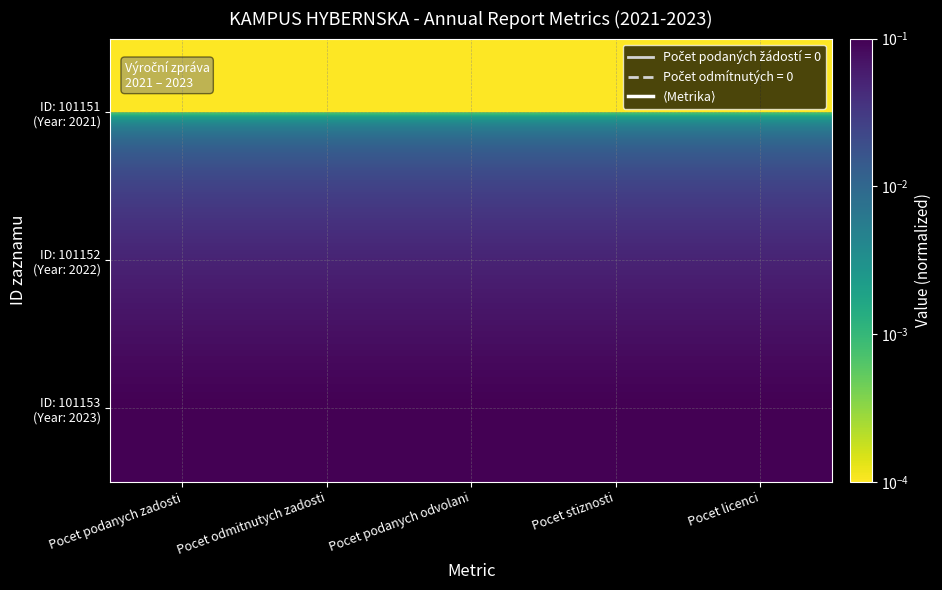

Which series changed the most between Pocet podanych zadosti and Pocet licenci?

ID: 101151 (Year: 2021)